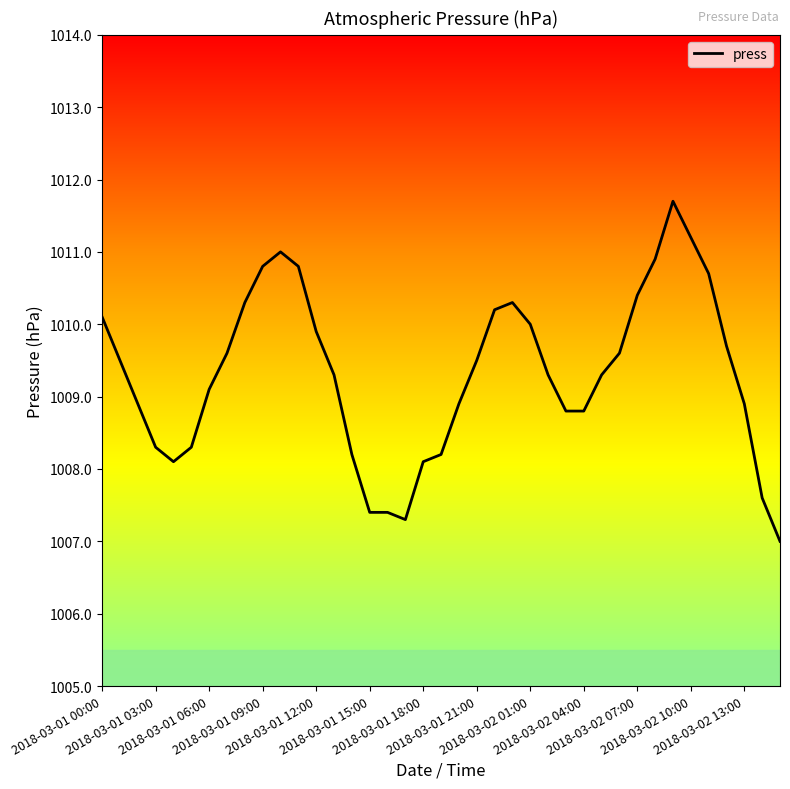

What is the difference between the maximum and minimum values?

4.7